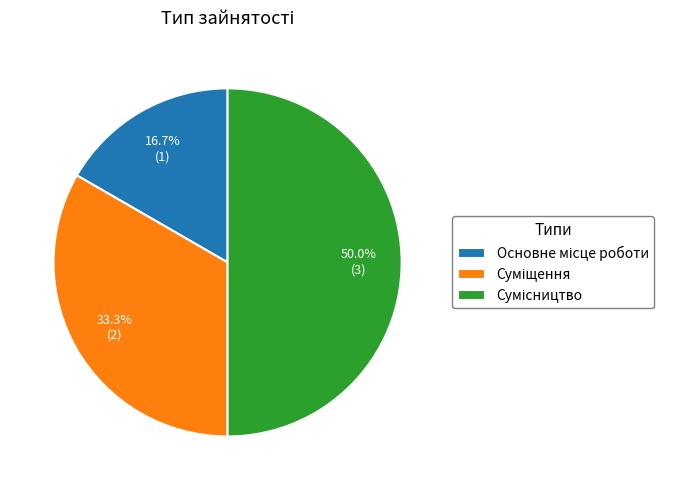

Count the number of slices in the pie.

3